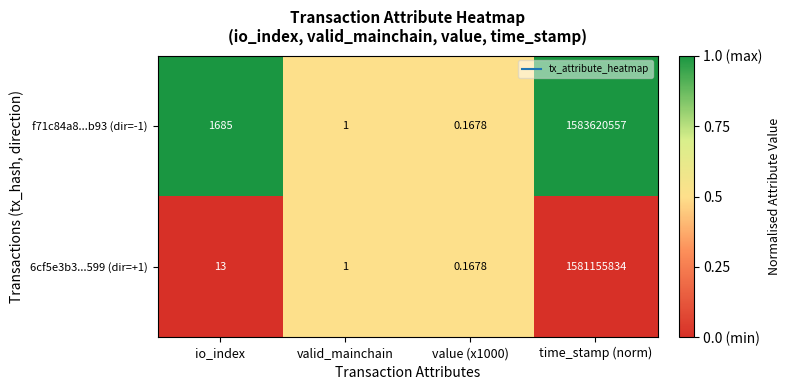

What is the greatest value displayed?

1583620557.0